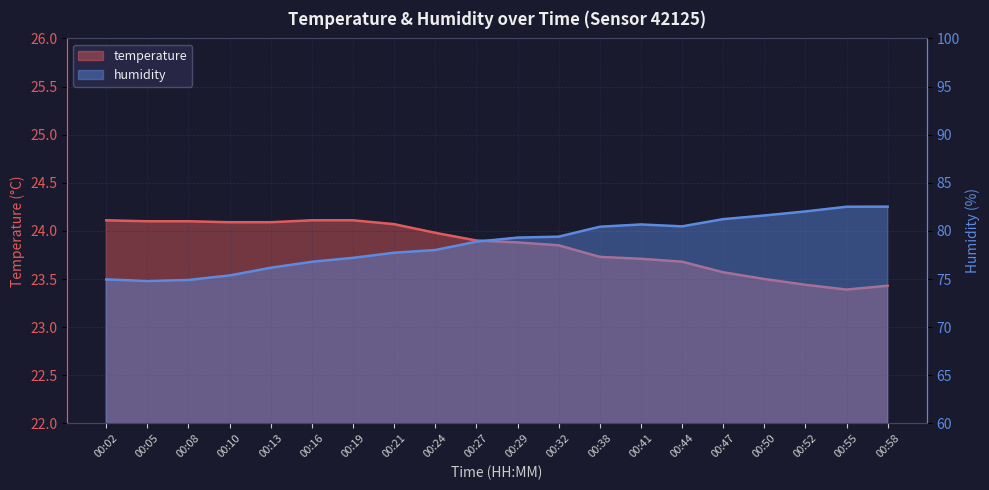

At how many categories does at least one series exceed 52?

20